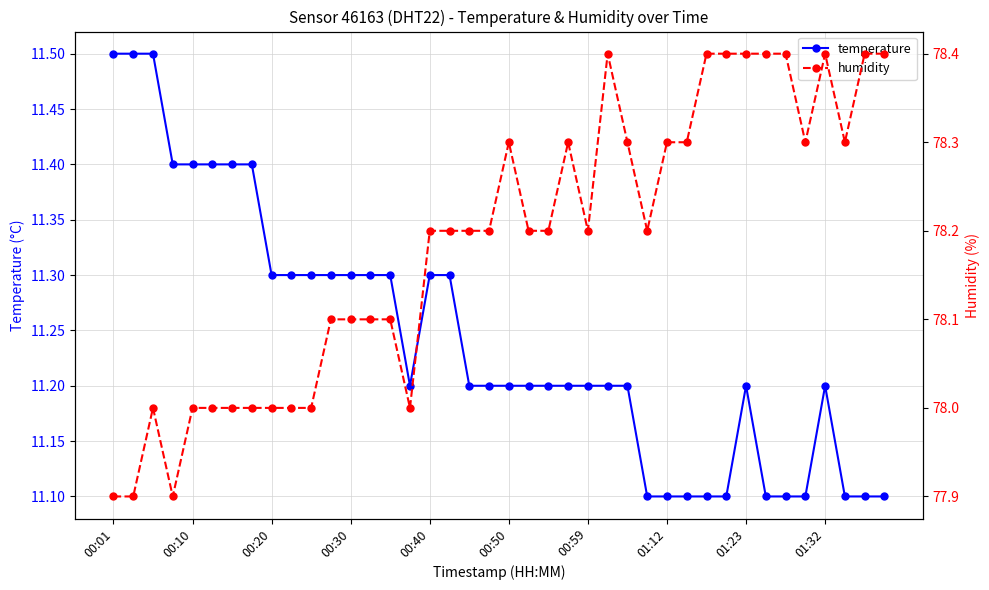

Is it true that temperature equals 3.0 at 00:30?

False